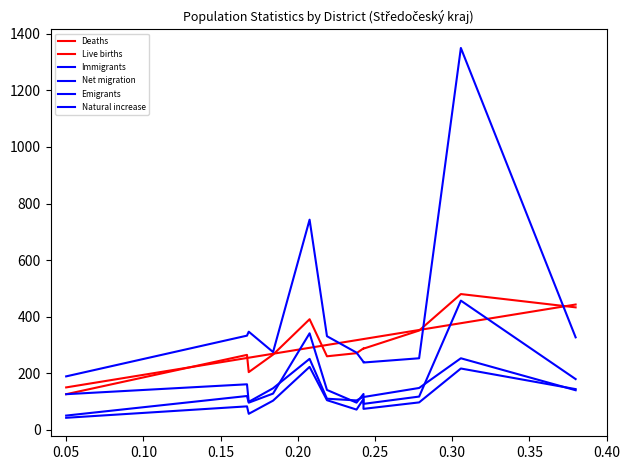

What position from the right is 0.05?

11